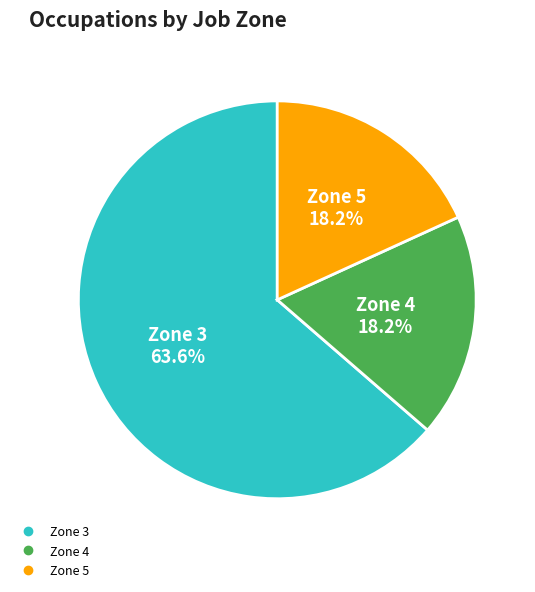

Does any single category account for the majority?

Yes